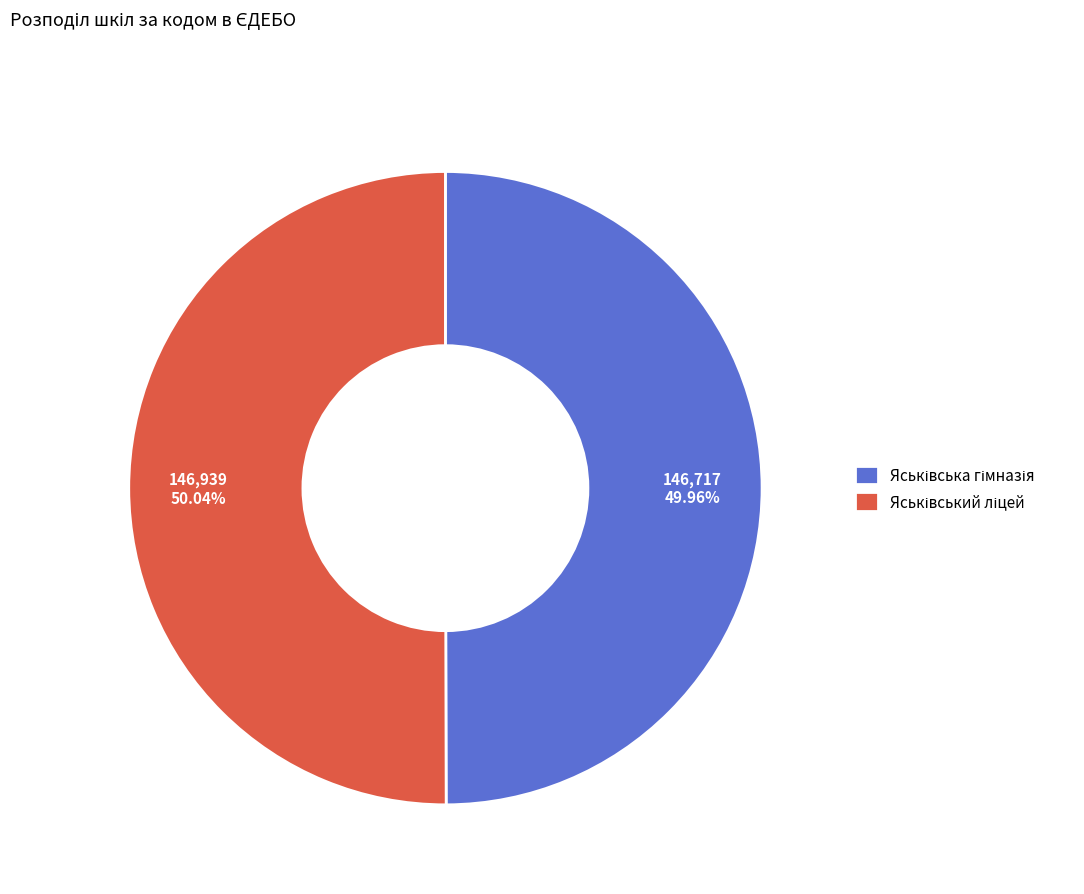

Count the number of slices in the pie.

2